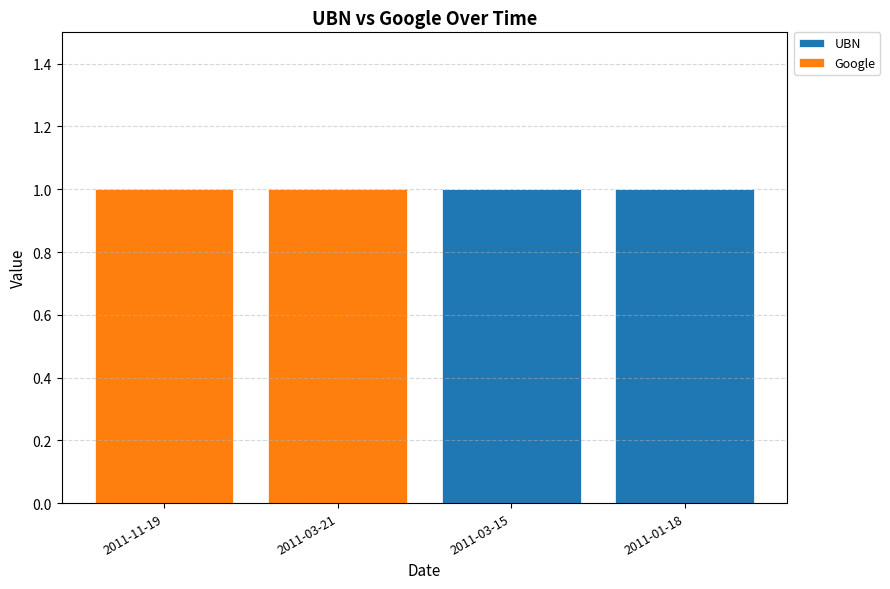

Count the UBN values in the range 0 to 1.

4